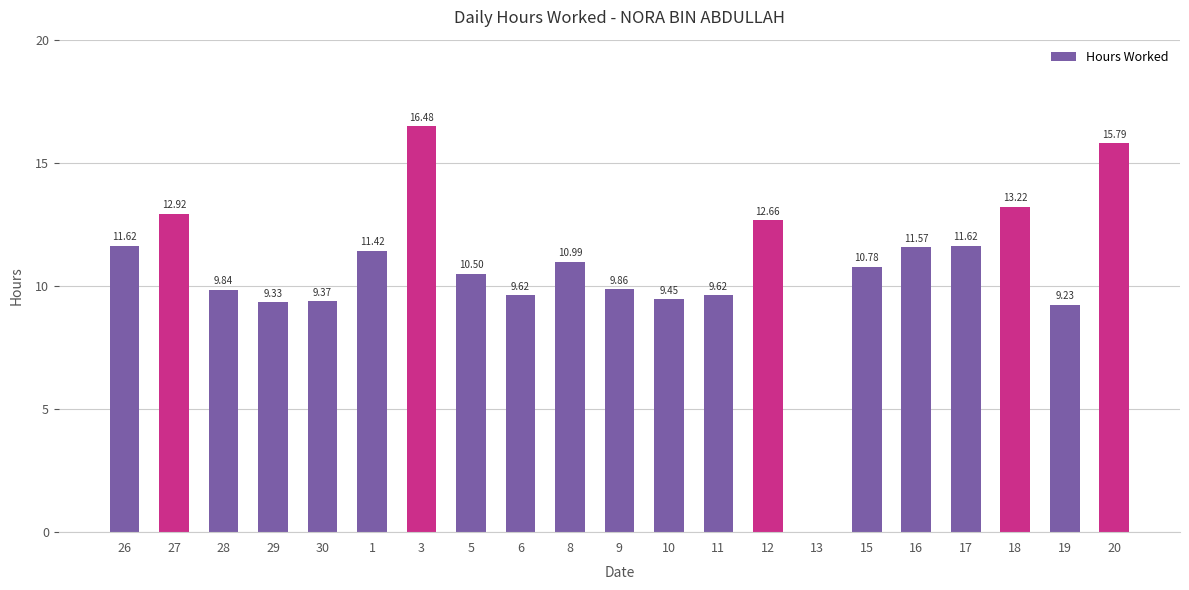

Are the bars horizontal?

No